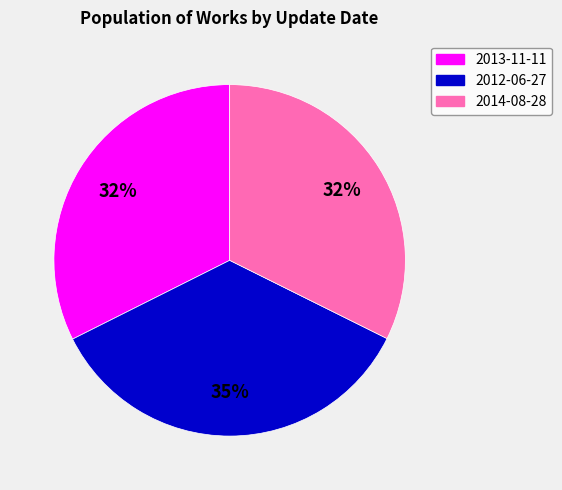

To the nearest percent, what portion does 2013-11-11 represent?

32%